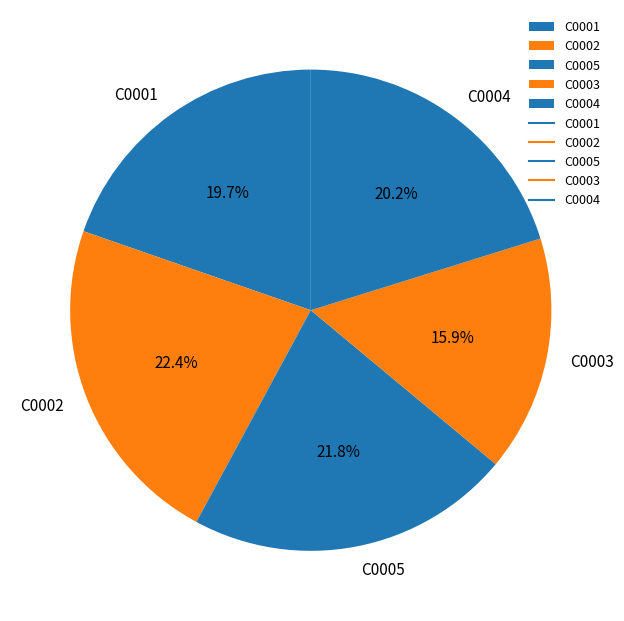

Which category has the biggest portion of the pie?

C0002